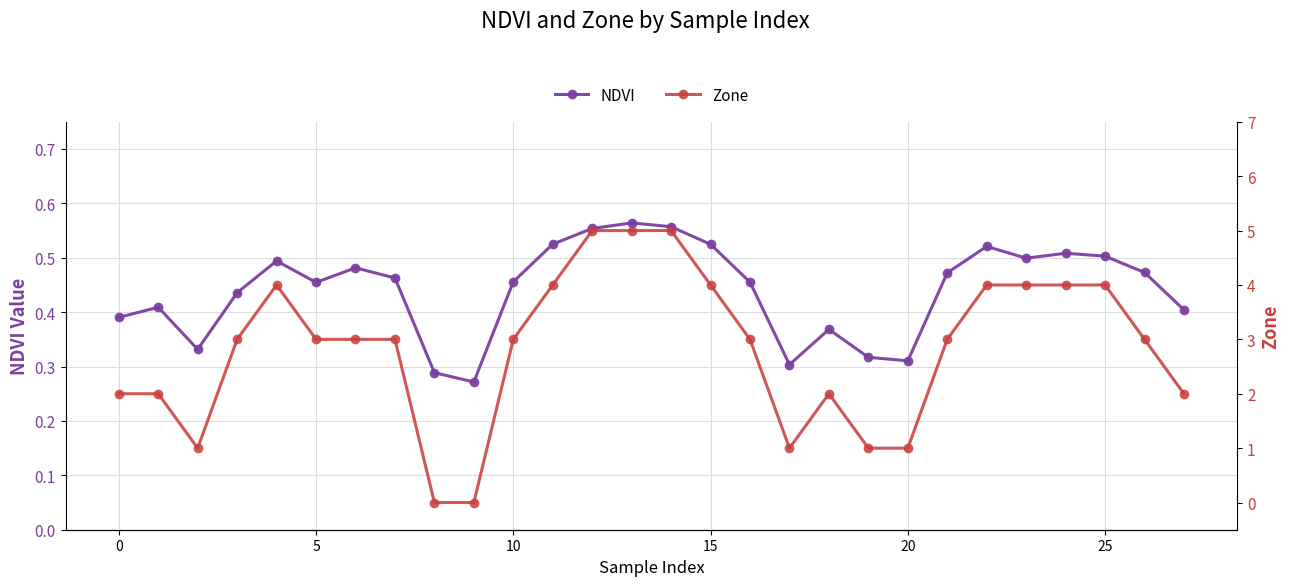

The Zone series shows 0.3 at 19. True or false?

False